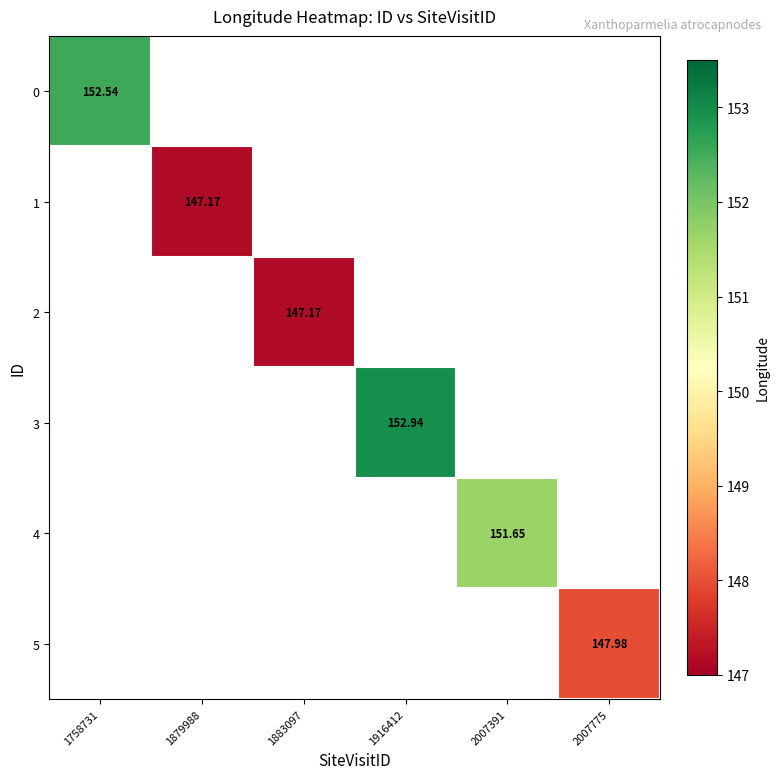

At how many categories does at least one series exceed 149?

3